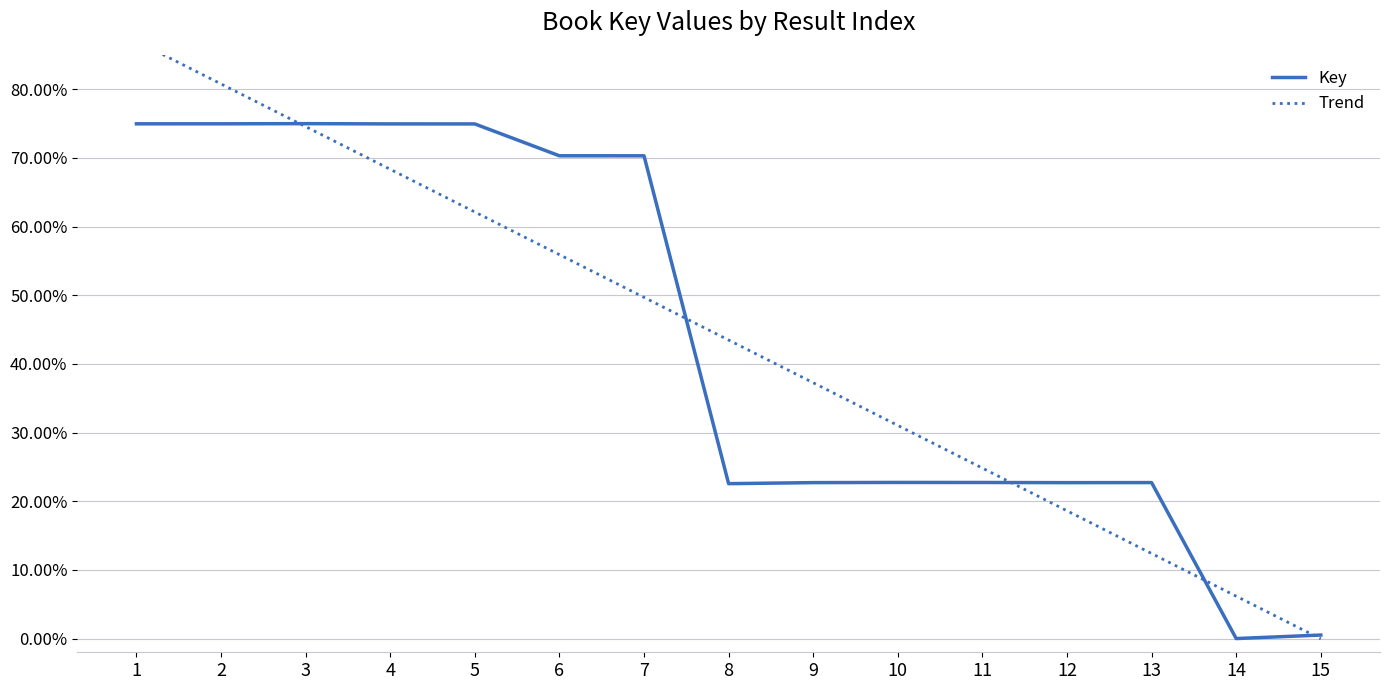

How many categories are shown in the chart?

15